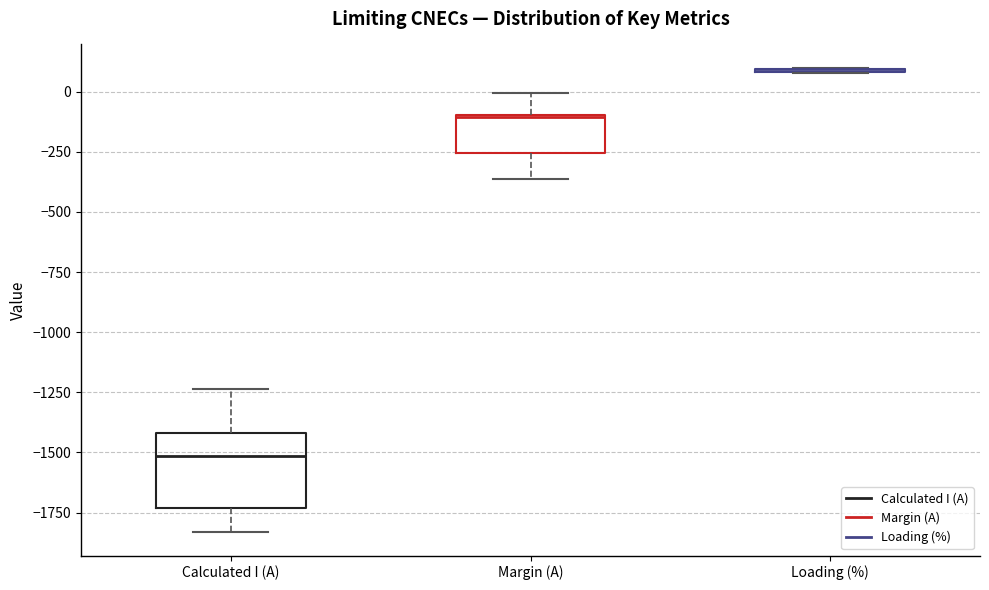

Reading left to right, read every box against the y-axis: the position of its median line, the range the box covers, and the ends of its whiskers. The values are not printed on the chart, so give them approximately, as read against the axis.

Calculated I (A): median -1500, box -1750 to -1400, whiskers -1850 to -1250
Margin (A): median -100, box -250 to -100, whiskers -350 to 0
Loading (%): box collapsed to a line at 100, whiskers 100 to 100